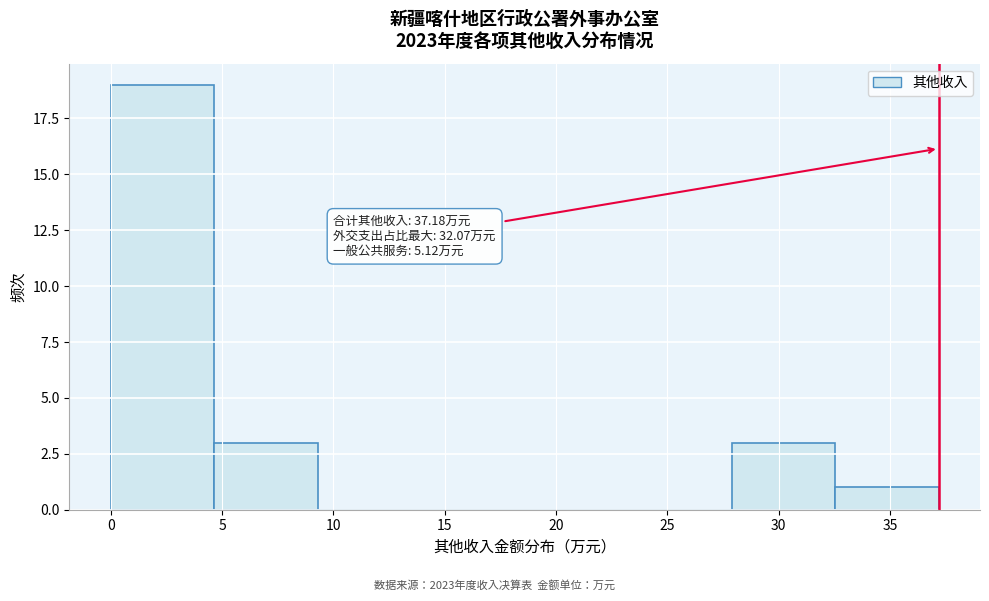

Which range on the x-axis has the tallest bar?

0.0 to 4.5